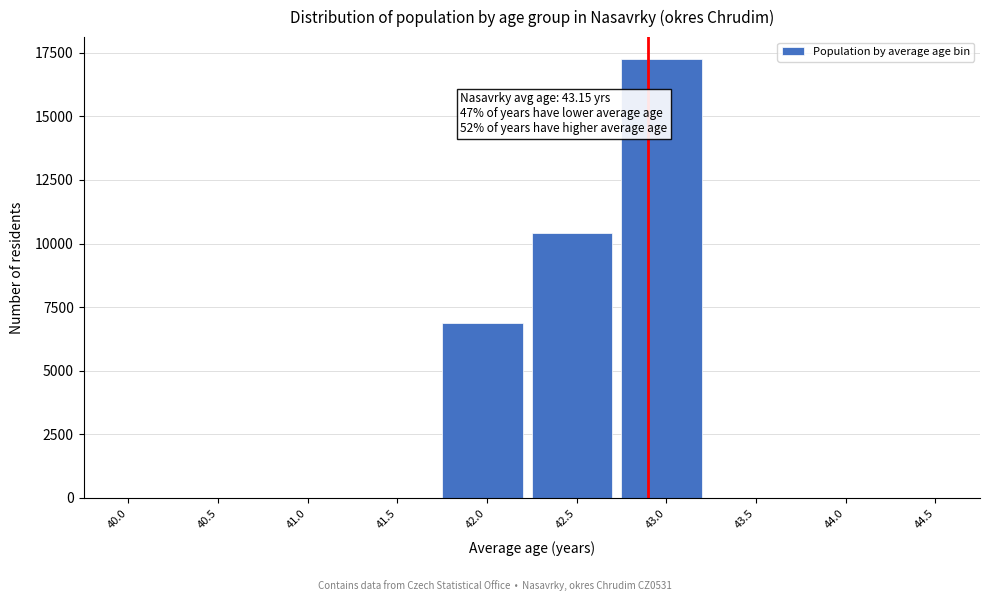

Reading left to right, transcribe all the data shown in this chart.

40.0=0	40.5=0	41.0=0	41.5=0	42.0=6884	42.5=10419	43.0=17251	43.5=0	44.0=0	44.5=0